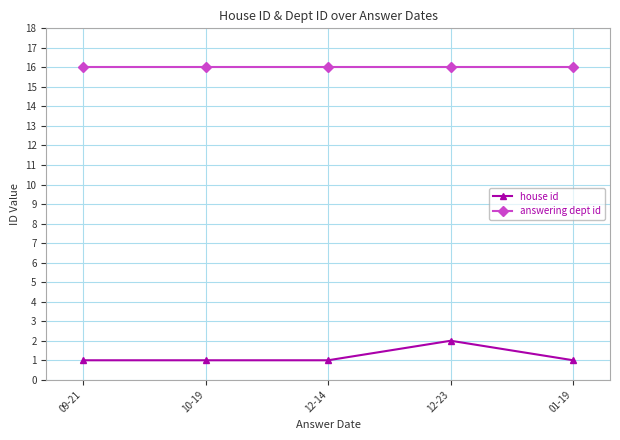

Which series has the largest range (max minus min)?

house id